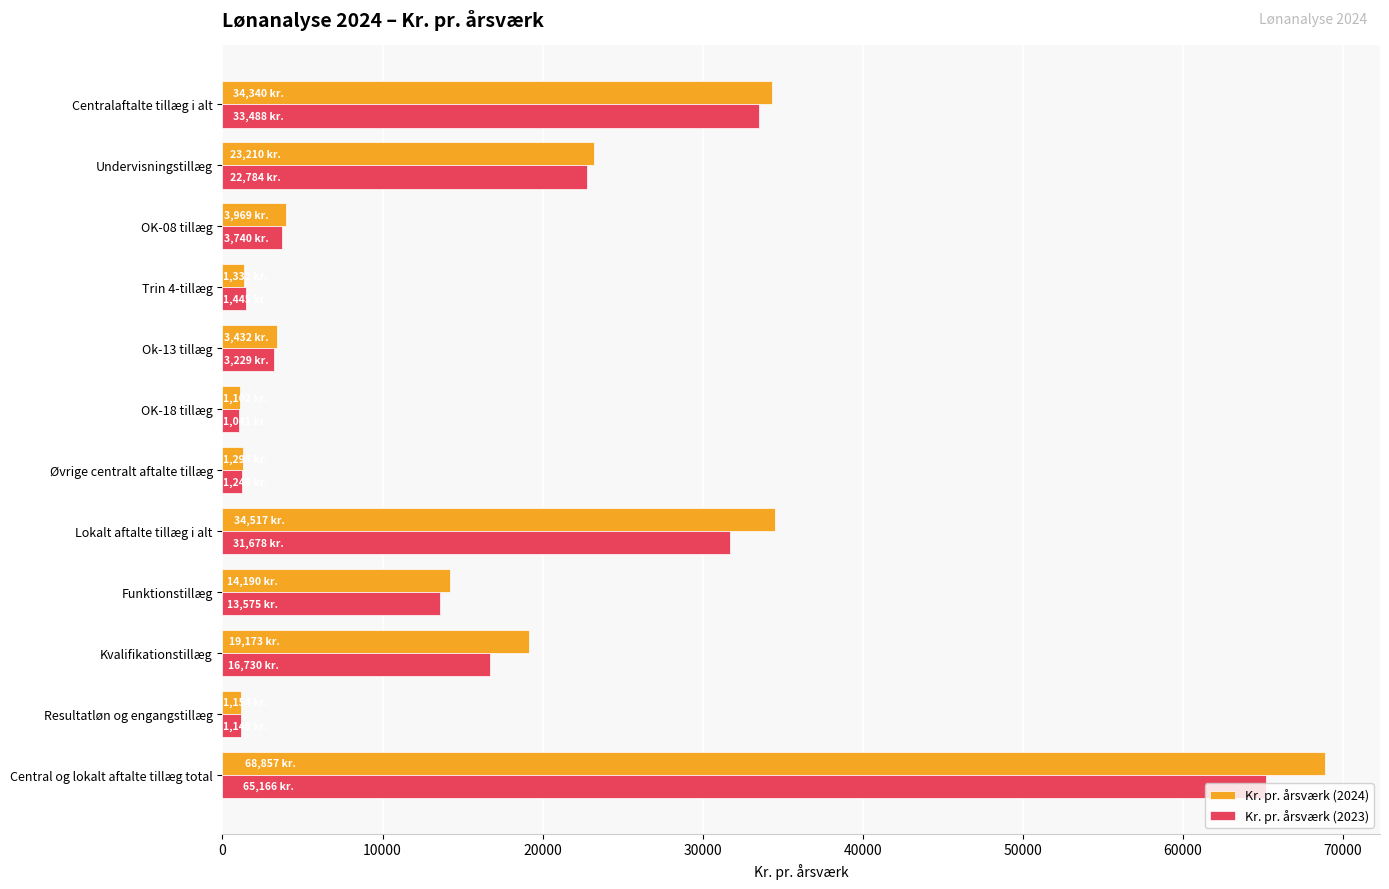

What is the minimum value for Kr. pr. årsværk (2023)?

1040.6